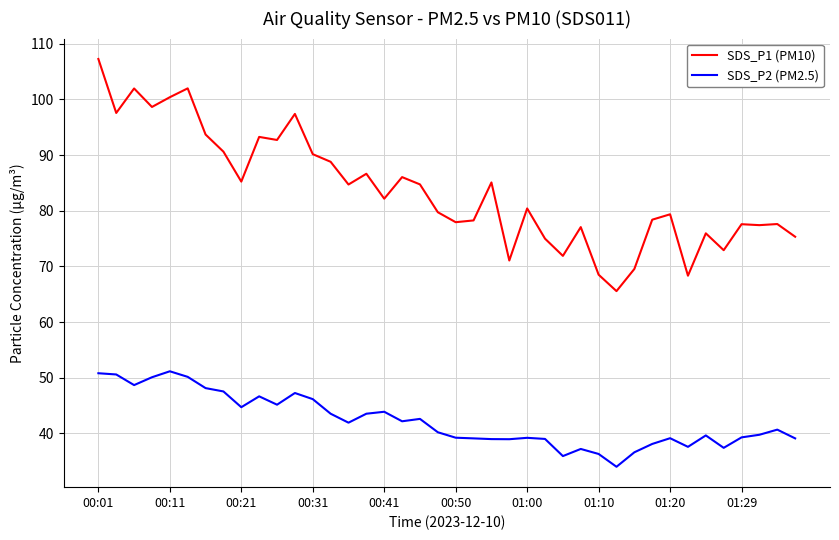

Which series has the largest range (max minus min)?

SDS_P1 (PM10)